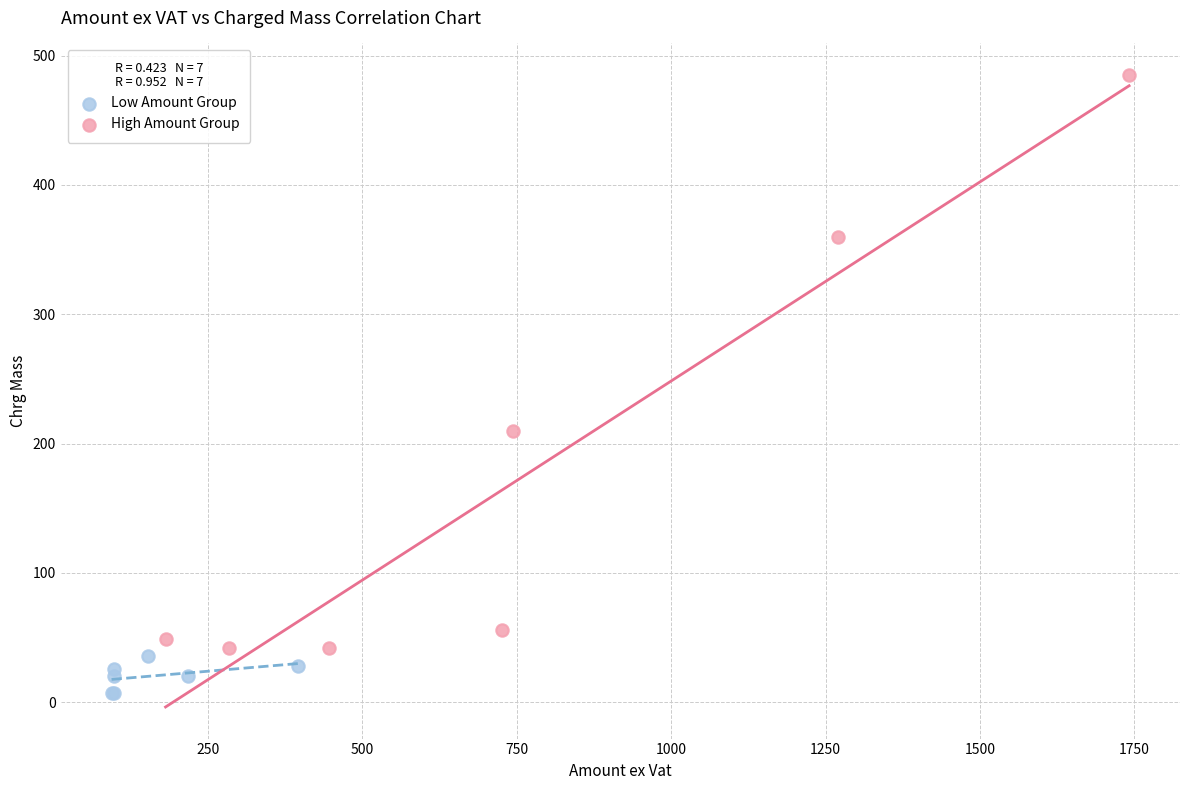

Which series reaches the maximum Y coordinate?

High Amount Group